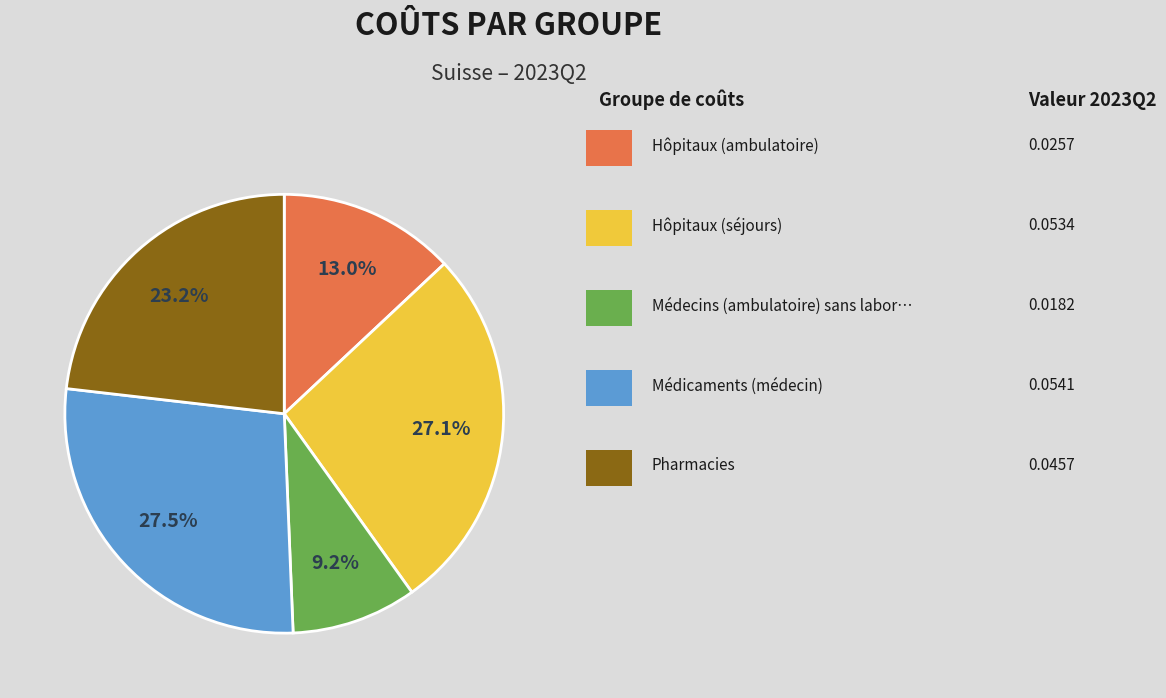

Is there a majority slice in this chart?

No